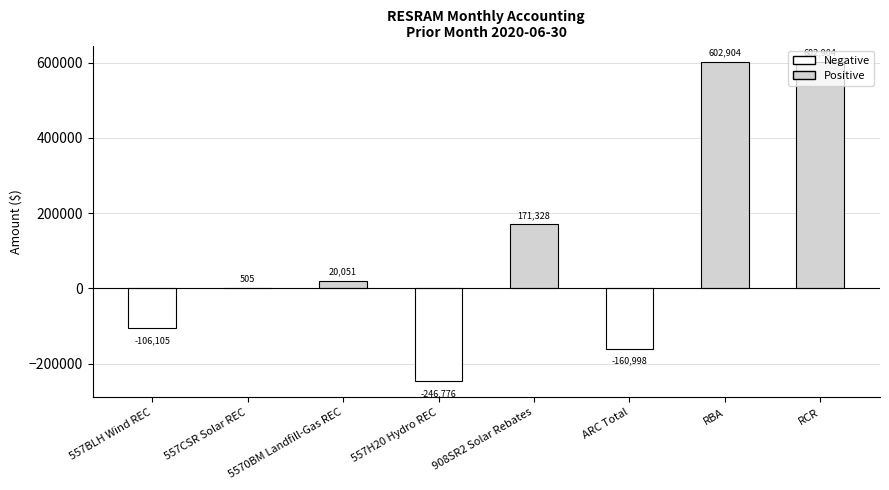

True or false: the data shows -160998.0 at ARC Total.

True